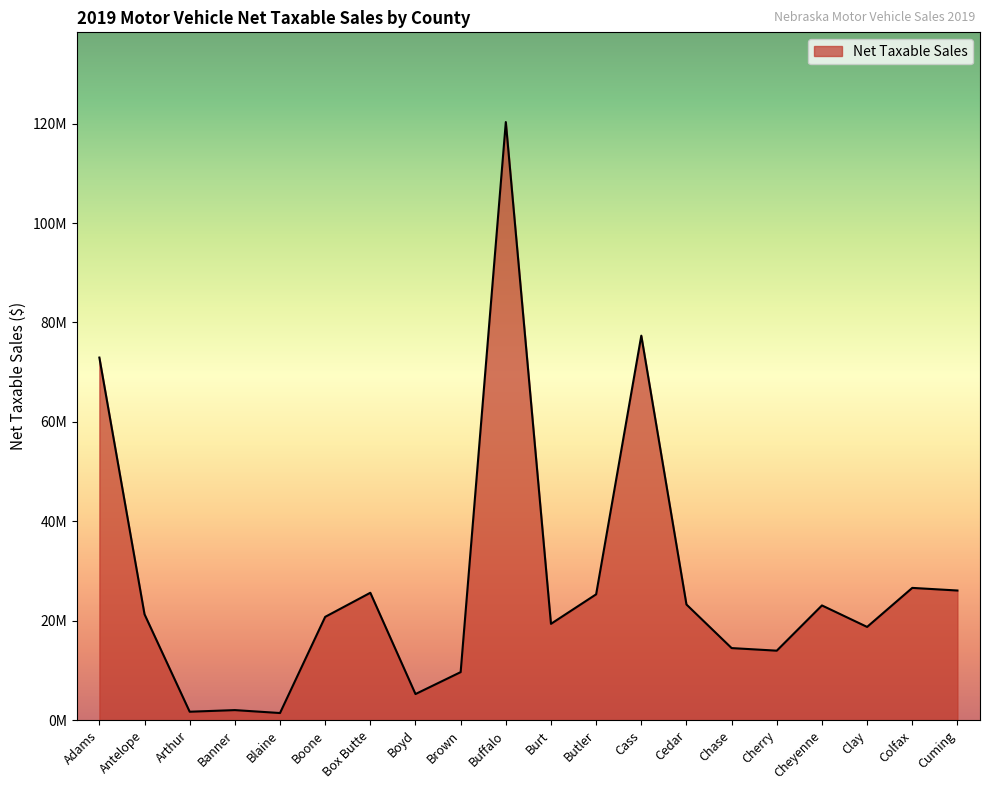

Which has a higher value, Chase or Cheyenne?

Cheyenne